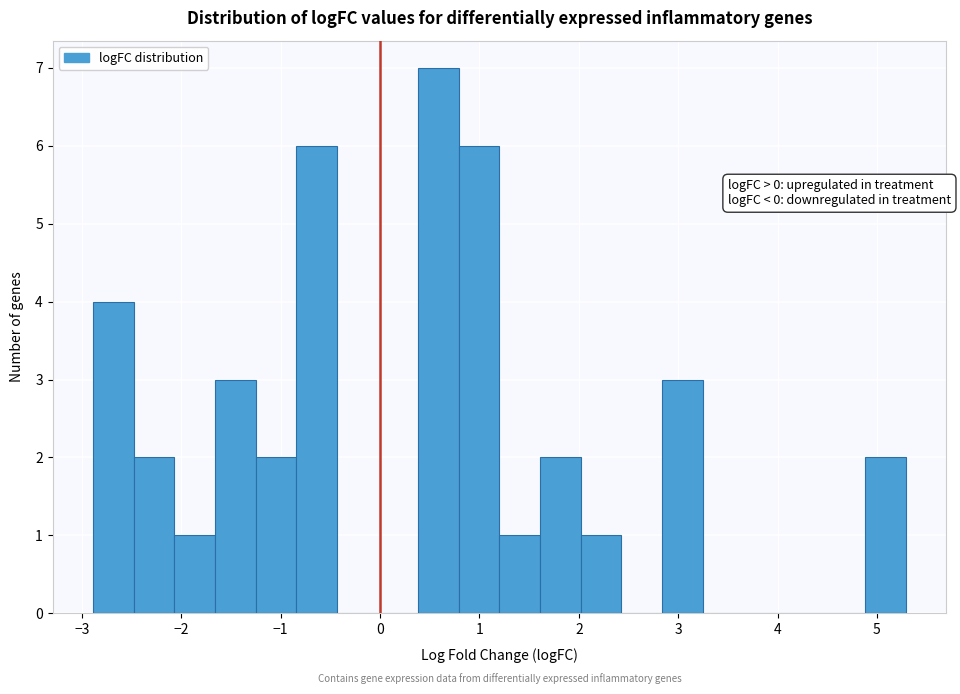

Which range on the x-axis has the tallest bar?

0.4 to 0.8